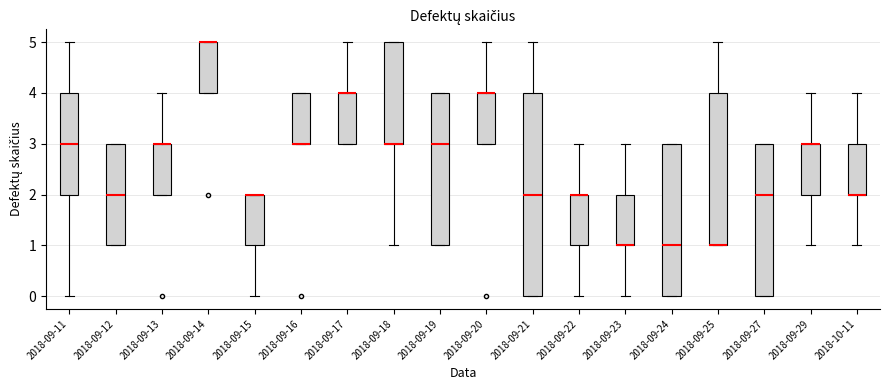

Reading left to right, read every box against the y-axis: the position of its median line, the range the box covers, and the ends of its whiskers. The values are not printed on the chart, so give them approximately, as read against the axis.

2018-09-11: median 3, box 2 to 4, whiskers 0 to 5
2018-09-12: median 2, box 1 to 3, whiskers 1 to 3
2018-09-13: median 3 (drawn on the box's upper edge), box 2 to 3, whiskers 2 to 4
2018-09-14: median 5 (drawn on the box's upper edge), box 4 to 5, whiskers 4 to 5
2018-09-15: median 2 (drawn on the box's upper edge), box 1 to 2, whiskers 0 to 2
2018-09-16: median 3 (drawn on the box's lower edge), box 3 to 4, whiskers 3 to 4
2018-09-17: median 4 (drawn on the box's upper edge), box 3 to 4, whiskers 3 to 5
2018-09-18: median 3 (drawn on the box's lower edge), box 3 to 5, whiskers 1 to 5
2018-09-19: median 3, box 1 to 4, whiskers 1 to 4
2018-09-20: median 4 (drawn on the box's upper edge), box 3 to 4, whiskers 3 to 5
2018-09-21: median 2, box 0 to 4, whiskers 0 to 5
2018-09-22: median 2 (drawn on the box's upper edge), box 1 to 2, whiskers 0 to 3
2018-09-23: median 1 (drawn on the box's lower edge), box 1 to 2, whiskers 0 to 3
2018-09-24: median 1, box 0 to 3, whiskers 0 to 3
2018-09-25: median 1 (drawn on the box's lower edge), box 1 to 4, whiskers 1 to 5
2018-09-27: median 2, box 0 to 3, whiskers 0 to 3
2018-09-29: median 3 (drawn on the box's upper edge), box 2 to 3, whiskers 1 to 4
2018-10-11: median 2 (drawn on the box's lower edge), box 2 to 3, whiskers 1 to 4